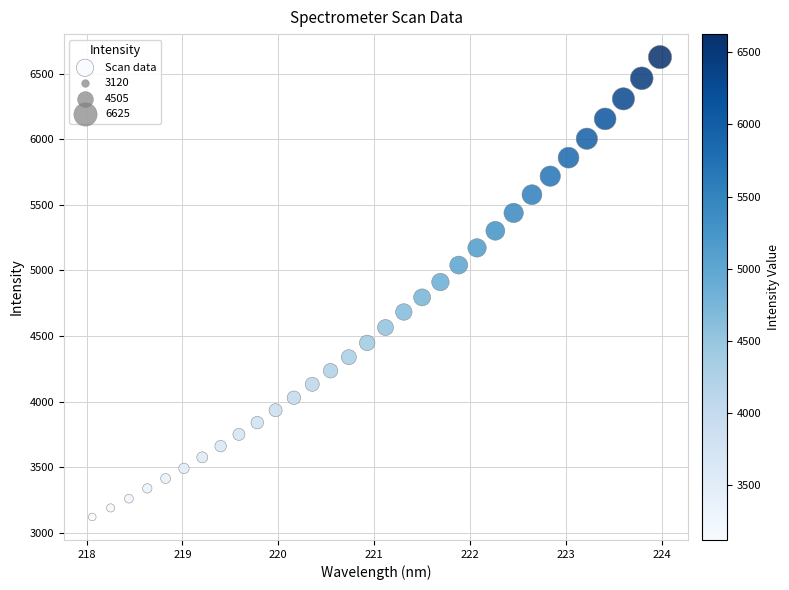

What Y value in the scatter plot is closest to 4872?

4910.7